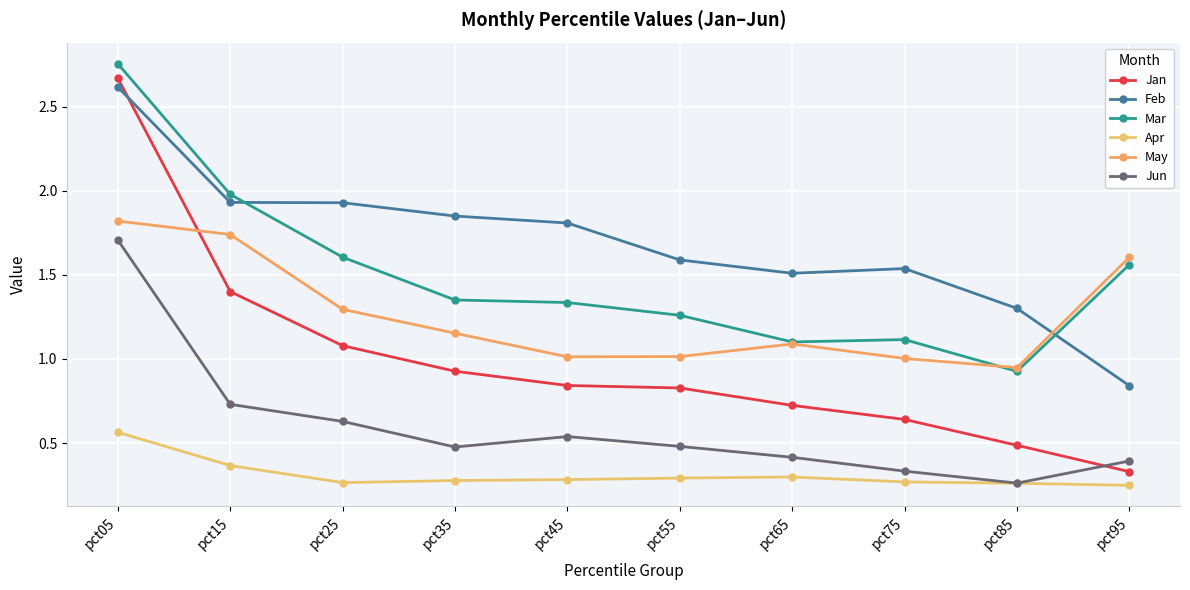

Rank the series at pct35 from highest to lowest value.

Feb, Mar, May, Jan, Jun, Apr